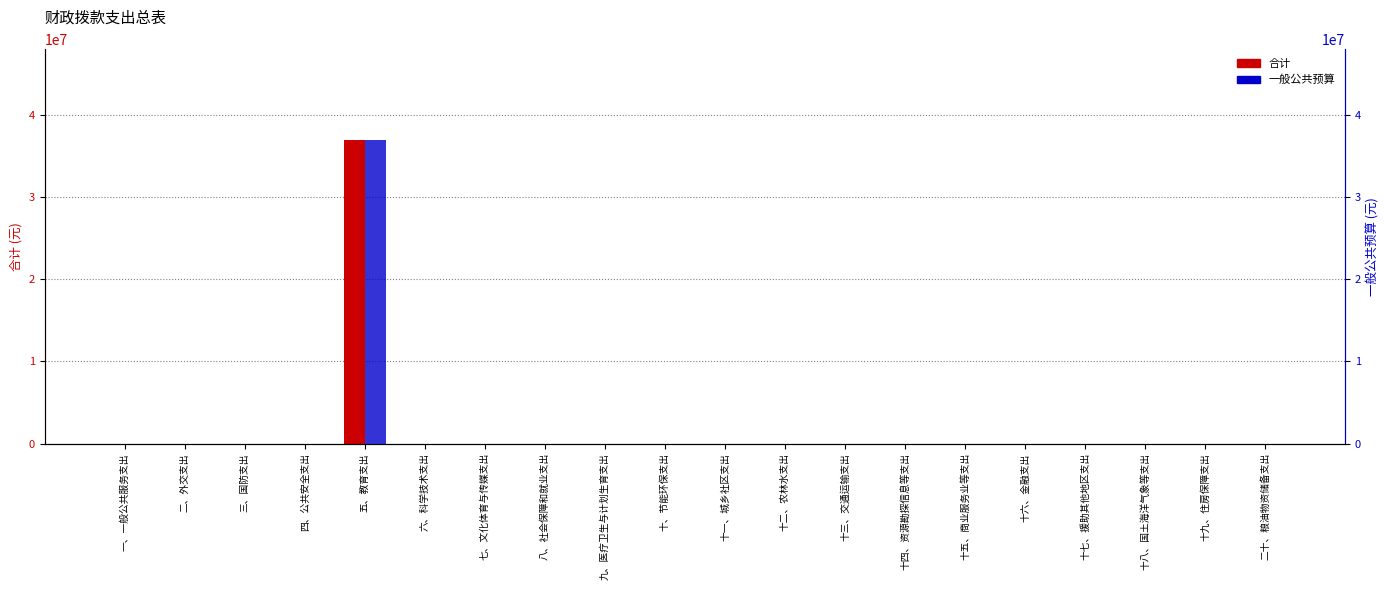

Reading left to right, list all the values displayed in this chart.

合计: 一、一般公共服务支出=0.0	二、外交支出=0.0	三、国防支出=0.0	四、公共安全支出=0.0	五、教育支出=36875851.6	六、科学技术支出=0.0	七、文化体育与传媒支出=0.0	八、社会保障和就业支出=0.0	九、医疗卫生与计划生育支出=0.0	十、节能环保支出=0.0	十一、城乡社区支出=0.0	十二、农林水支出=0.0	十三、交通运输支出=0.0	十四、资源勘探信息等支出=0.0	十五、商业服务业等支出=0.0	十六、金融支出=0.0	十七、援助其他地区支出=0.0	十八、国土海洋气象等支出=0.0	十九、住房保障支出=0.0	二十、粮油物资储备支出=0.0
一般公共预算: 一、一般公共服务支出=0.0	二、外交支出=0.0	三、国防支出=0.0	四、公共安全支出=0.0	五、教育支出=36875851.6	六、科学技术支出=0.0	七、文化体育与传媒支出=0.0	八、社会保障和就业支出=0.0	九、医疗卫生与计划生育支出=0.0	十、节能环保支出=0.0	十一、城乡社区支出=0.0	十二、农林水支出=0.0	十三、交通运输支出=0.0	十四、资源勘探信息等支出=0.0	十五、商业服务业等支出=0.0	十六、金融支出=0.0	十七、援助其他地区支出=0.0	十八、国土海洋气象等支出=0.0	十九、住房保障支出=0.0	二十、粮油物资储备支出=0.0